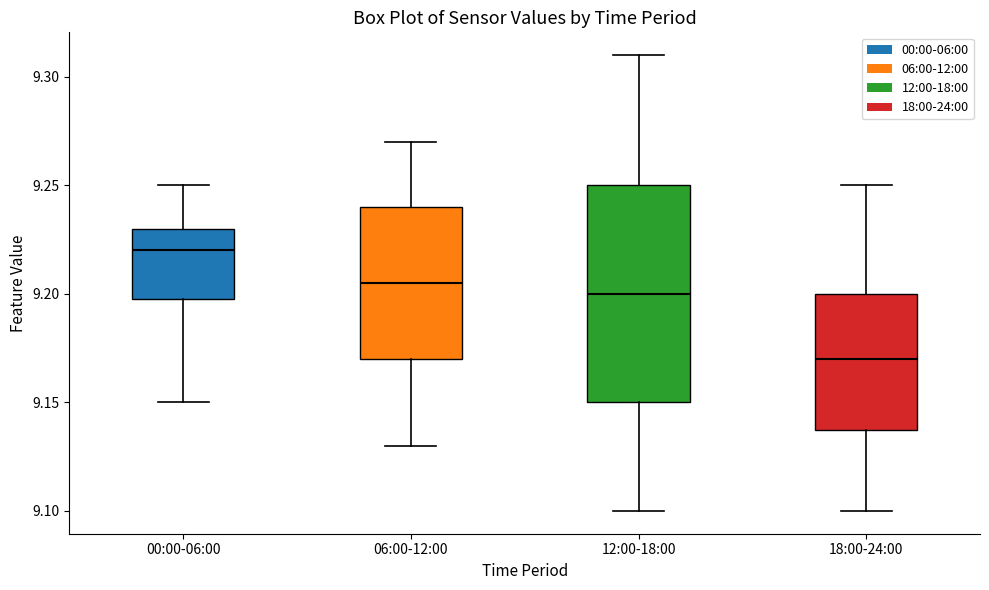

Which box's median line is the highest?

00:00-06:00